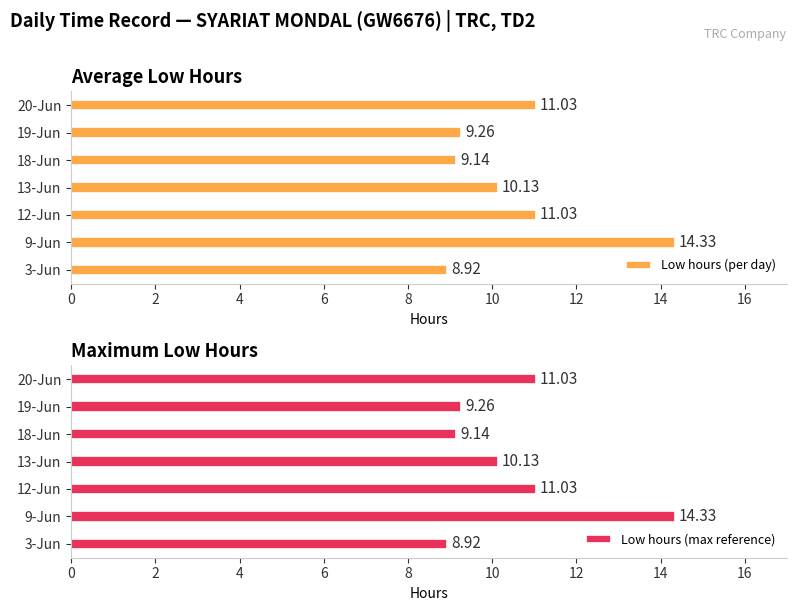

True or false: Low hours (max reference) has a value of 14.6 at 3-Jun.

False